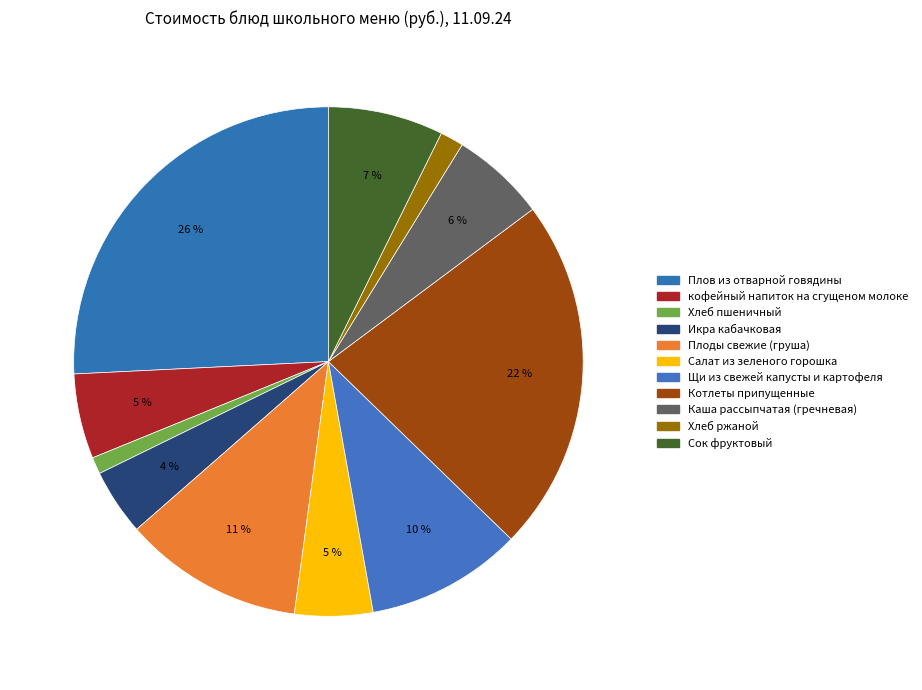

How many slices are in this pie chart?

11